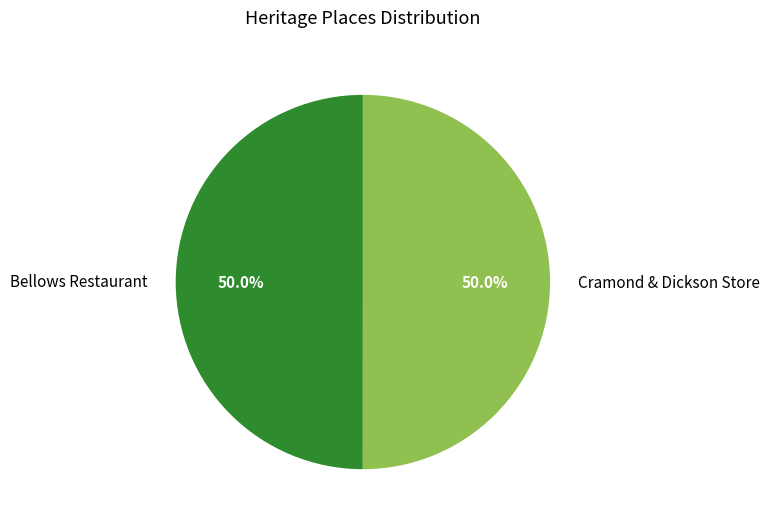

The Cramond & Dickson Store slice represents 36% of the pie. True or false?

False